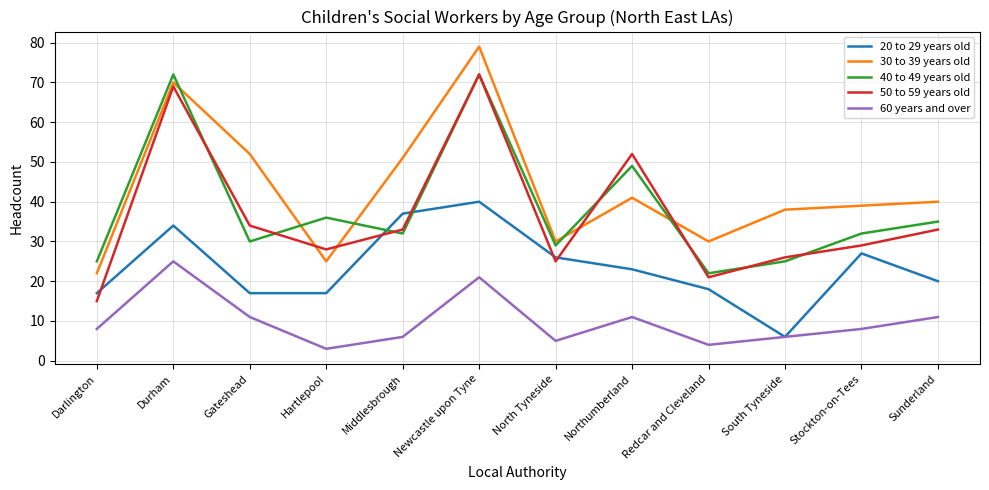

What position from the left is Stockton-on-Tees?

11